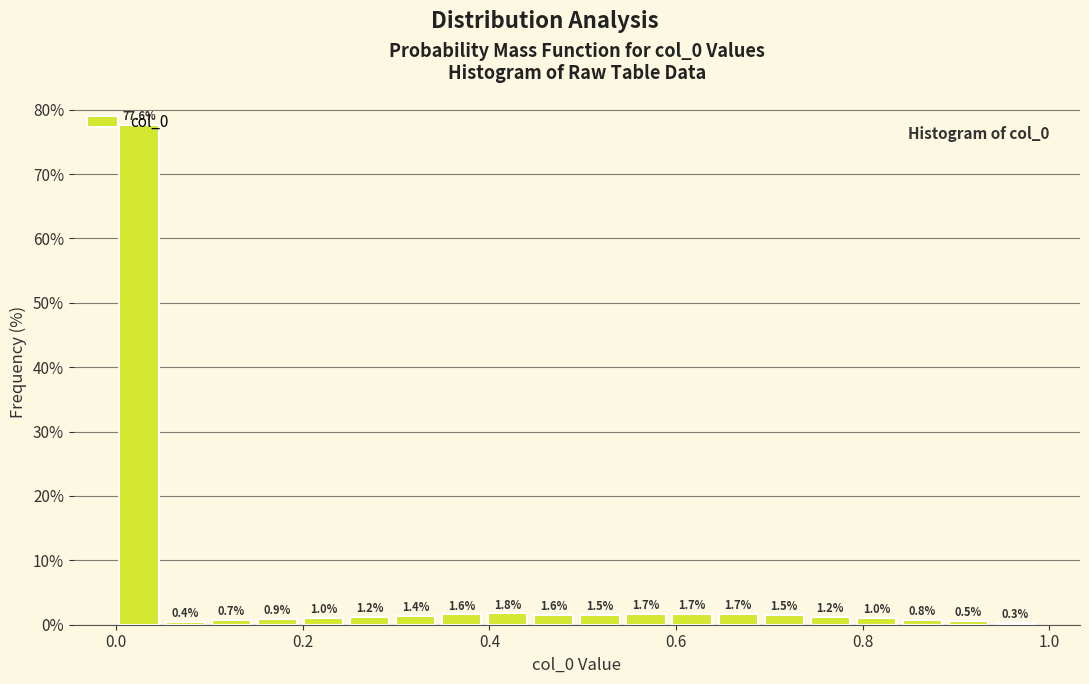

Around what value on the x-axis is the tallest bar? Give the approximate position of its centre, as read against the axis.

0.02